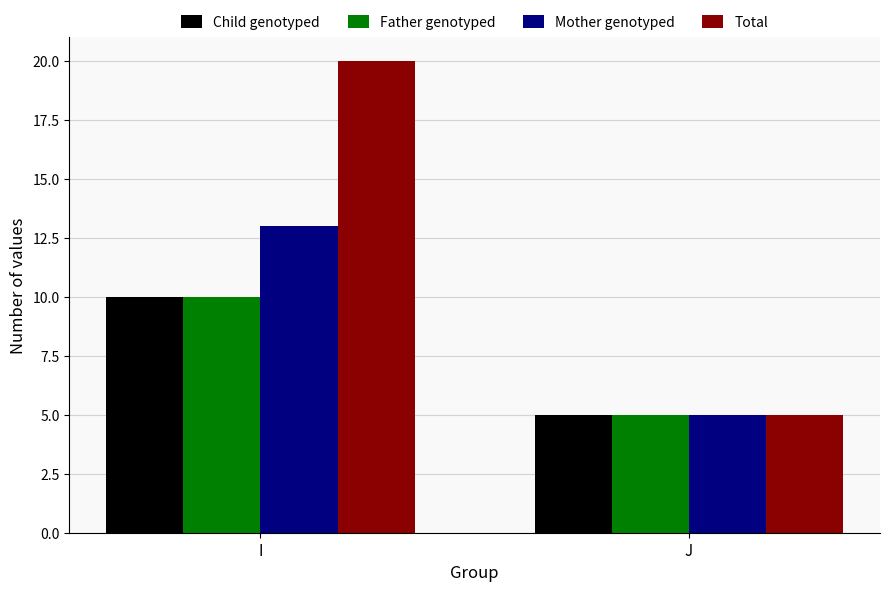

What is the maximum value shown in the chart?

20